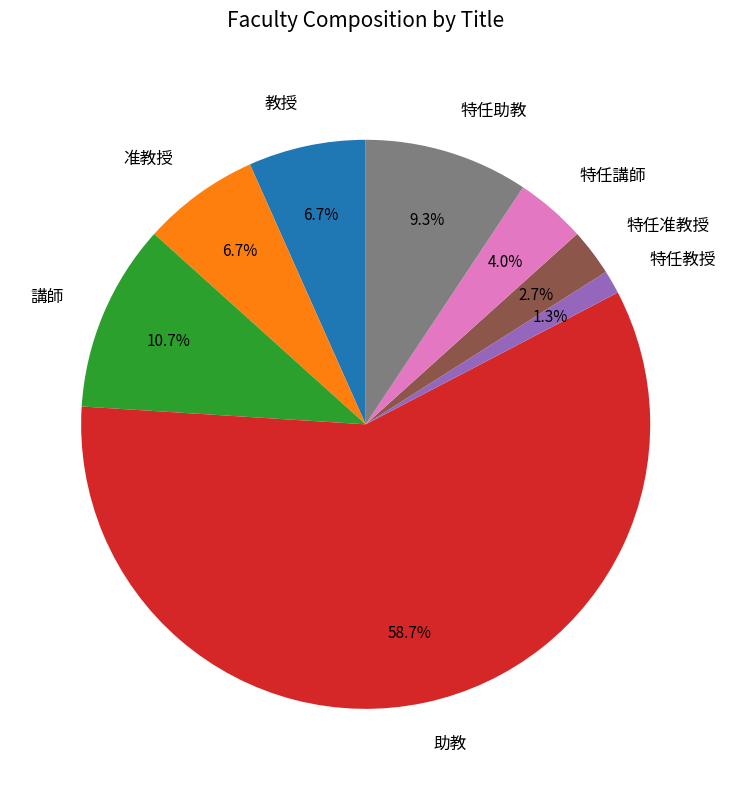

To the nearest percent, what portion does 准教授 represent?

7%